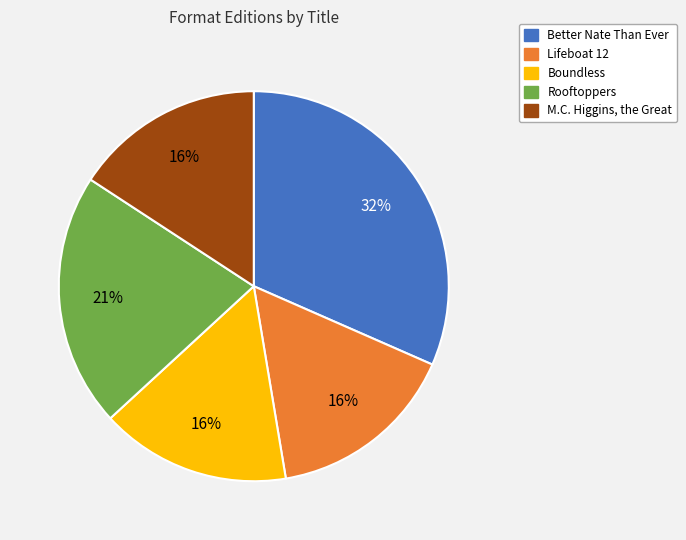

Do Rooftoppers and Lifeboat 12 together represent more than half of the pie?

No